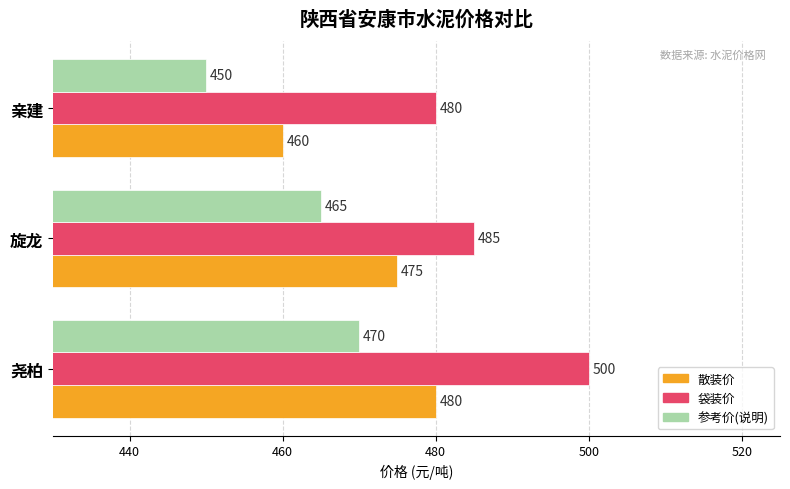

The 散装价 series shows 475 at 旋龙. True or false?

True